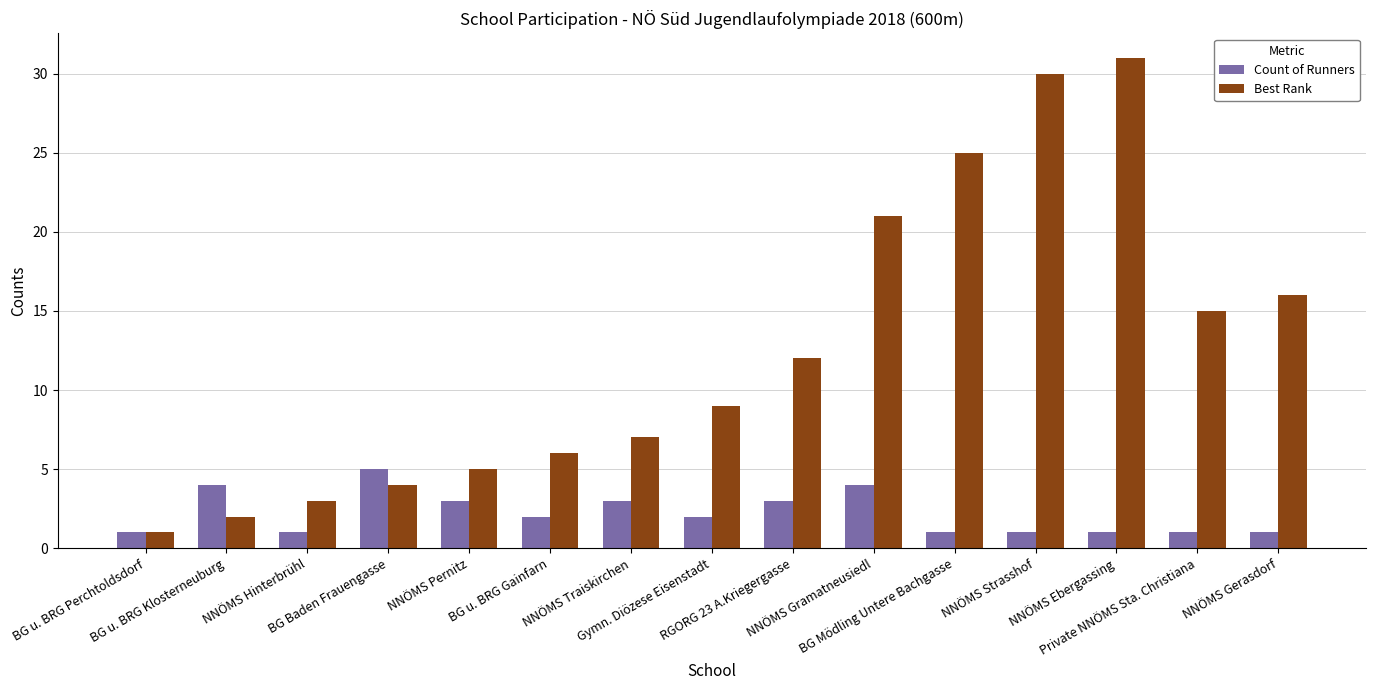

What is the maximum value shown in the chart?

31